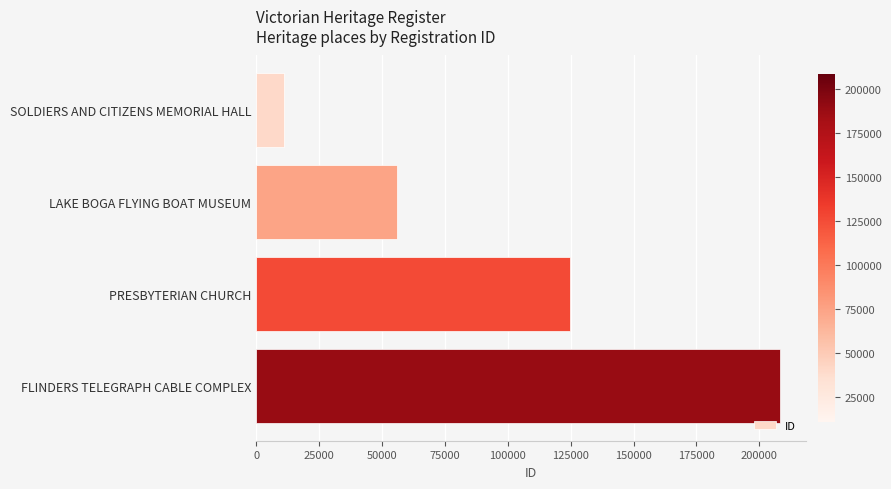

Reading bottom to top, what are all the values shown in this chart?

208208	124816	55888	11114